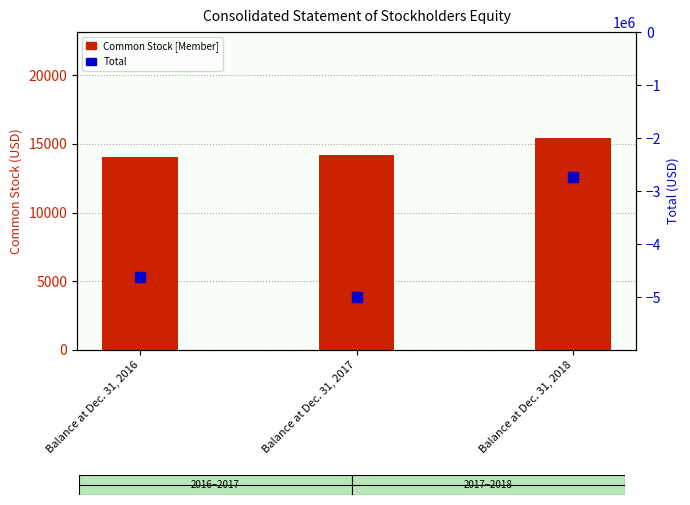

Is the value of Common Stock [Member] at Balance at Dec. 31, 2018 greater than the value of Total at Balance at Dec. 31, 2018?

Yes